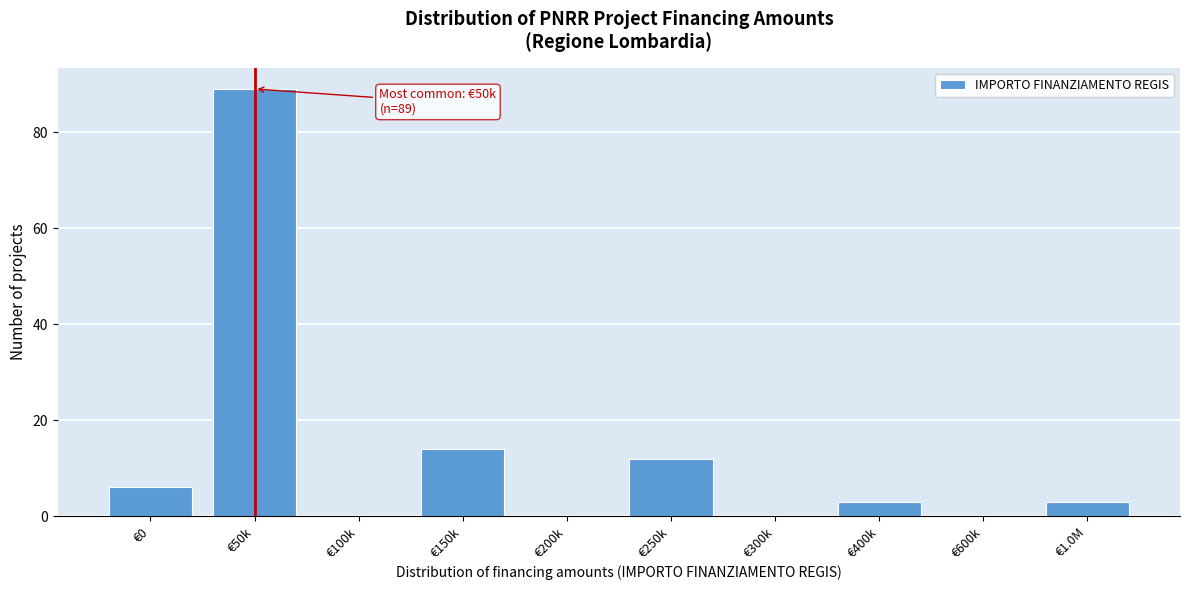

Reading right to left, list all the values displayed in this chart.

€1.0M=3	€600k=0	€400k=3	€300k=0	€250k=12	€200k=0	€150k=14	€100k=0	€50k=89	€0=6